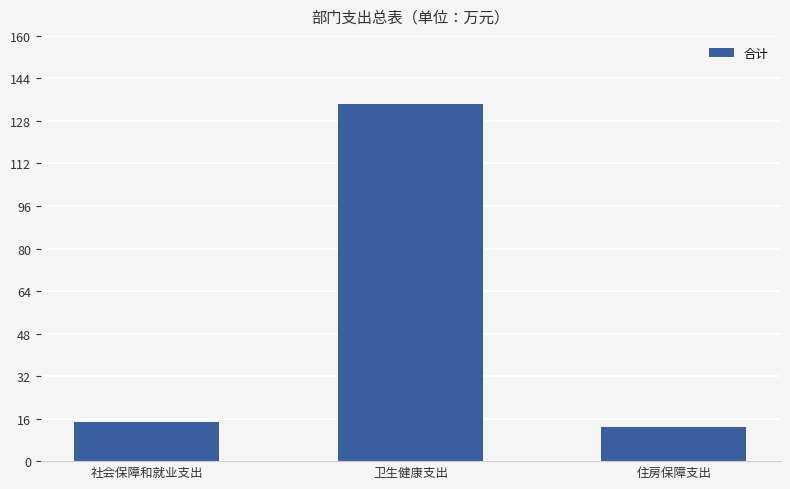

Reading left to right, list all the values displayed in this chart.

14.7	134.5	12.7